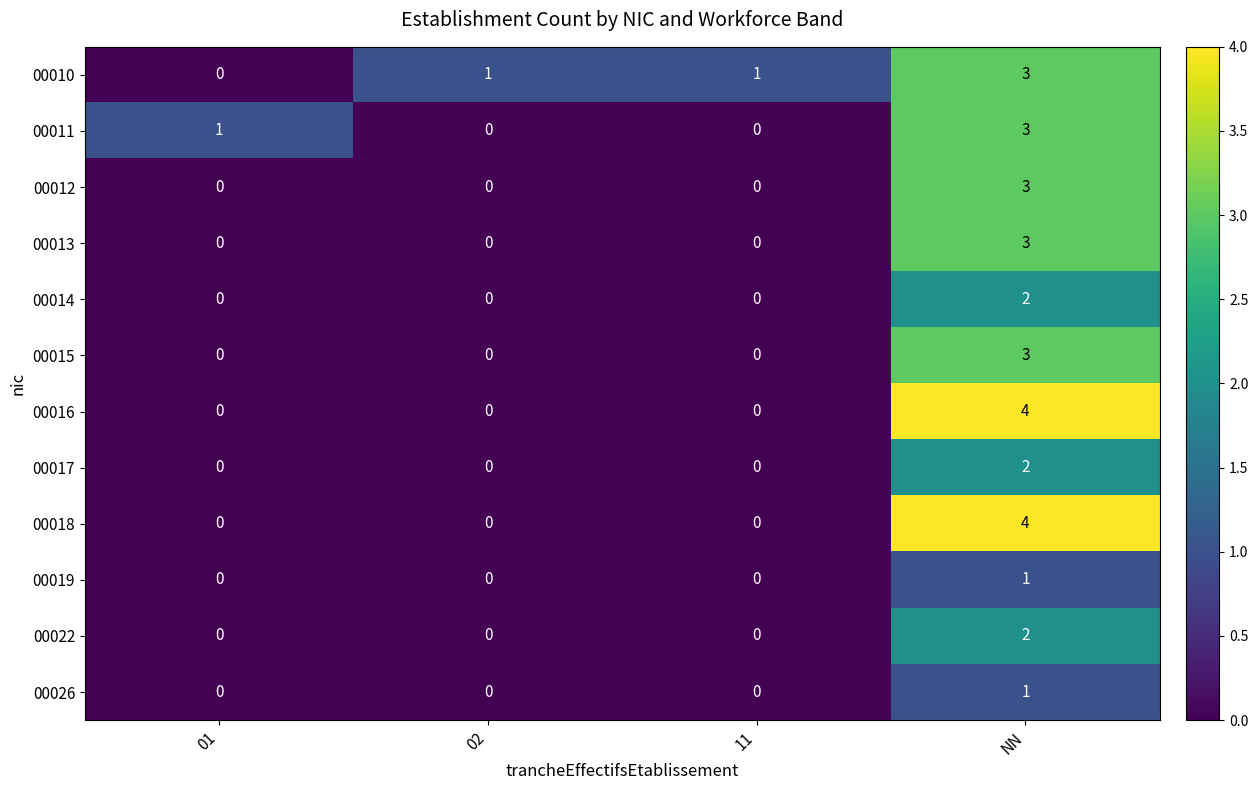

What is the sum of all 00016 values?

4